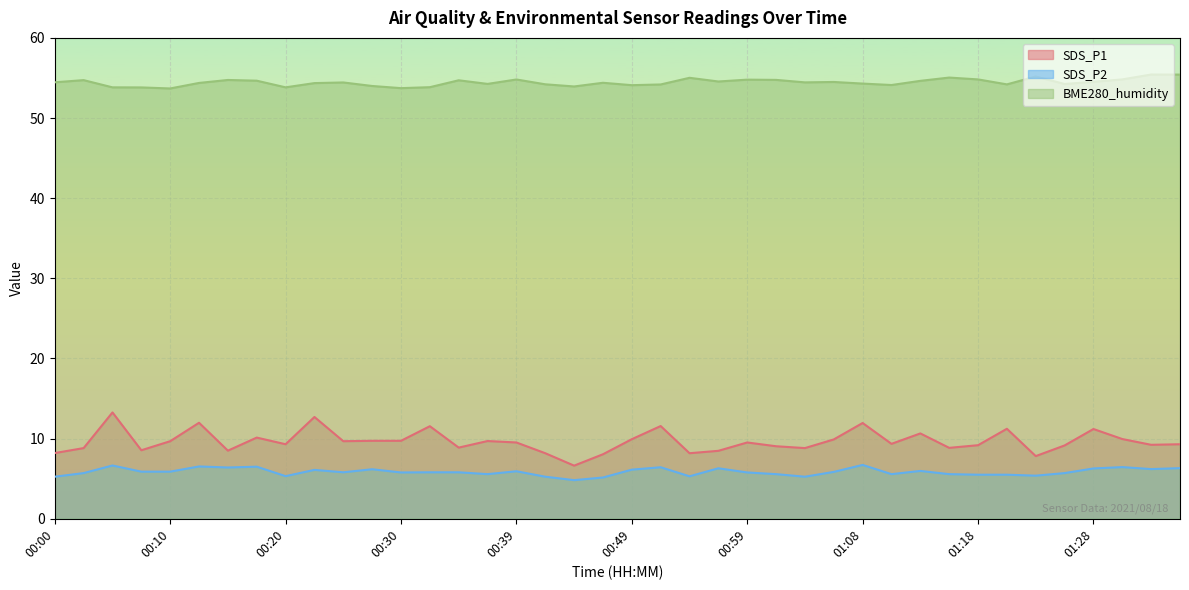

At 01:18, list the series in order from largest to smallest.

BME280_humidity, SDS_P1, SDS_P2